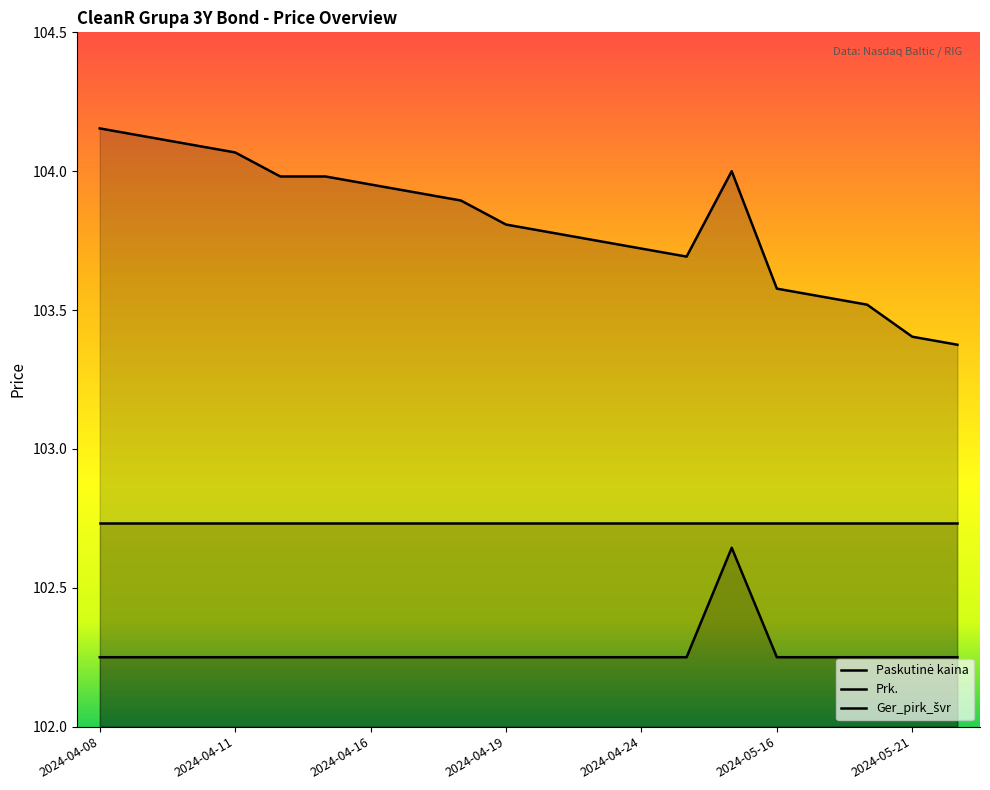

What position from the left is 2024-04-24?

13